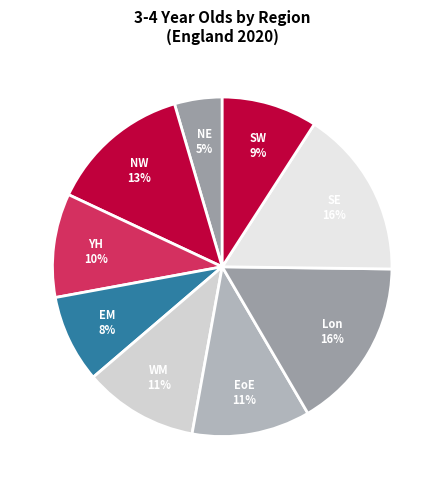

Count the number of slices in the pie.

9